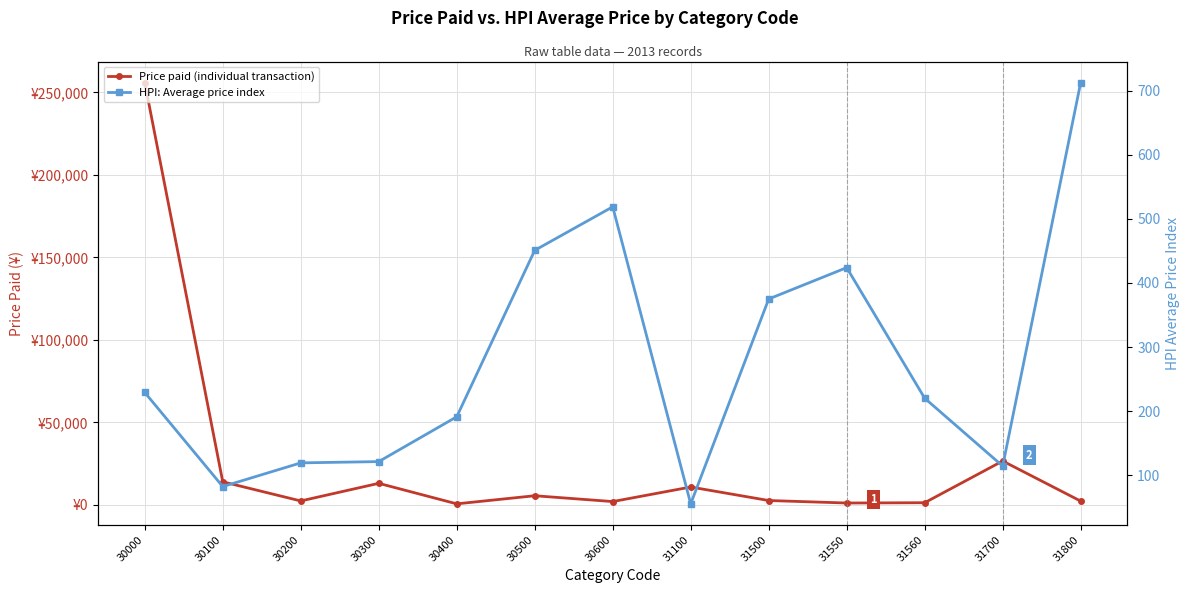

Which label corresponds to the largest value in the chart?

30000